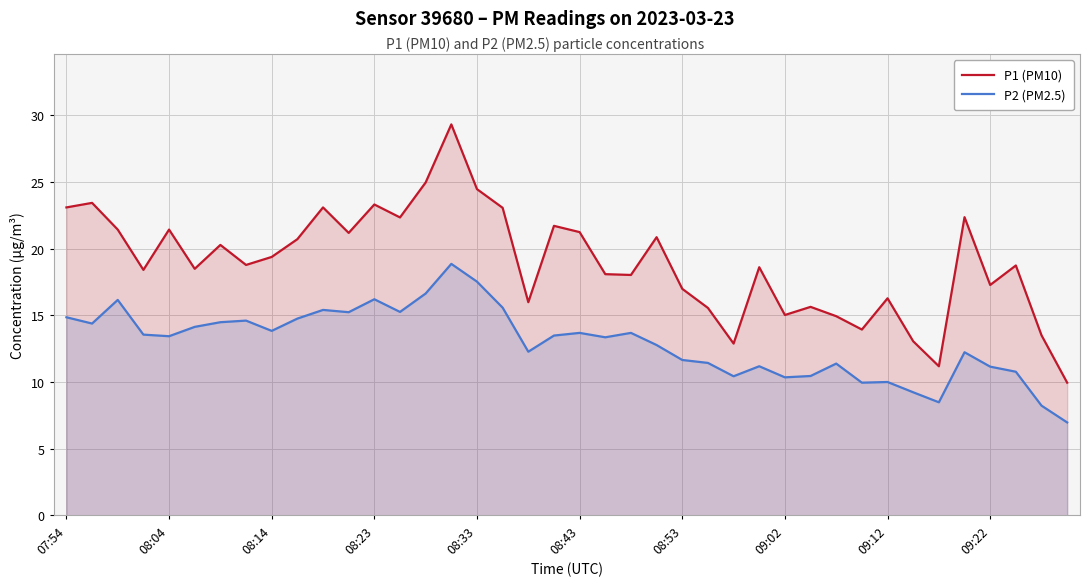

True or false: P1 (PM10) and P2 (PM2.5) intersect in this chart.

False